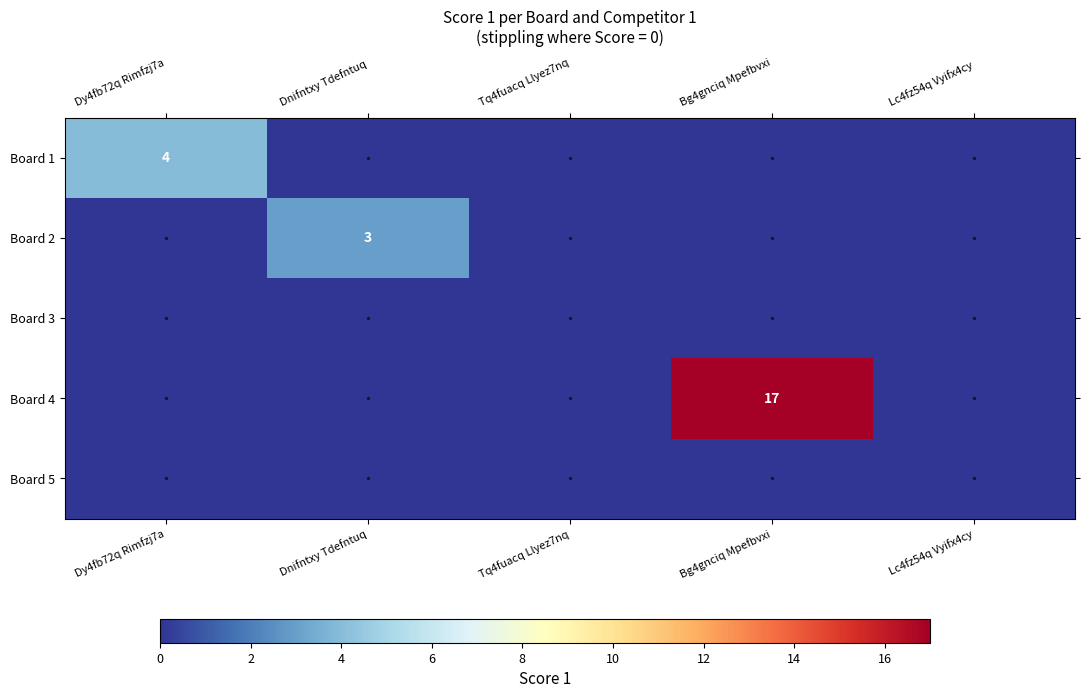

At how many categories does at least one series exceed 9?

1